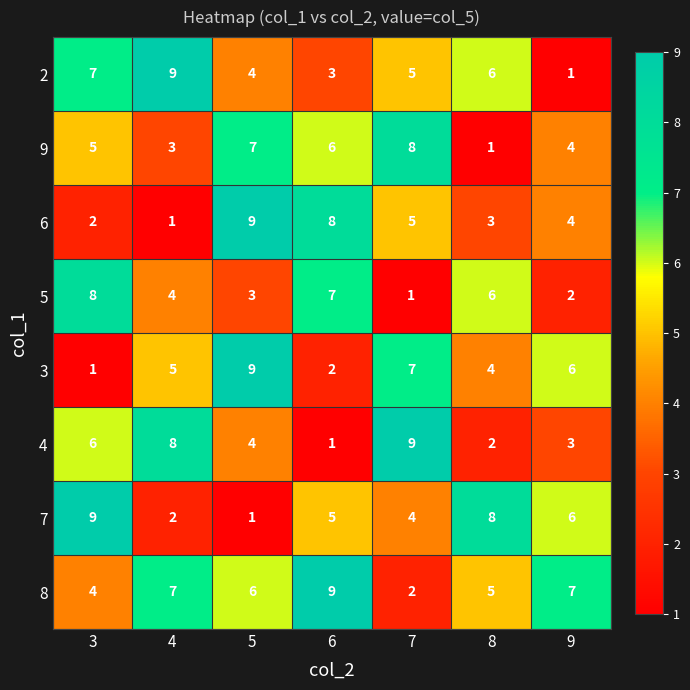

Count the number of data series in this chart.

8